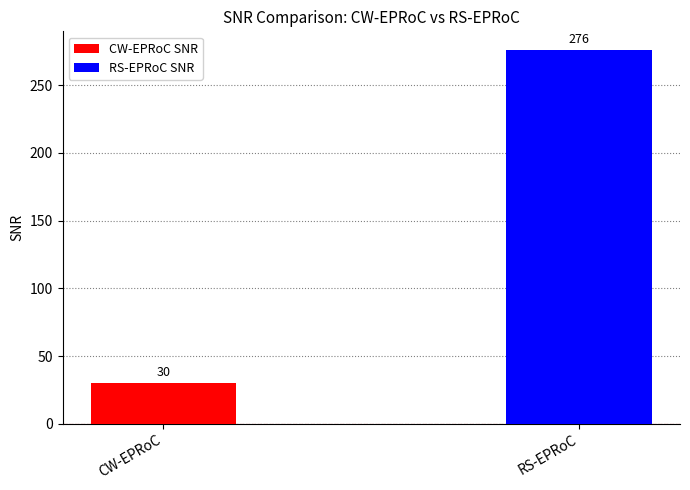

Are the bars horizontal?

No